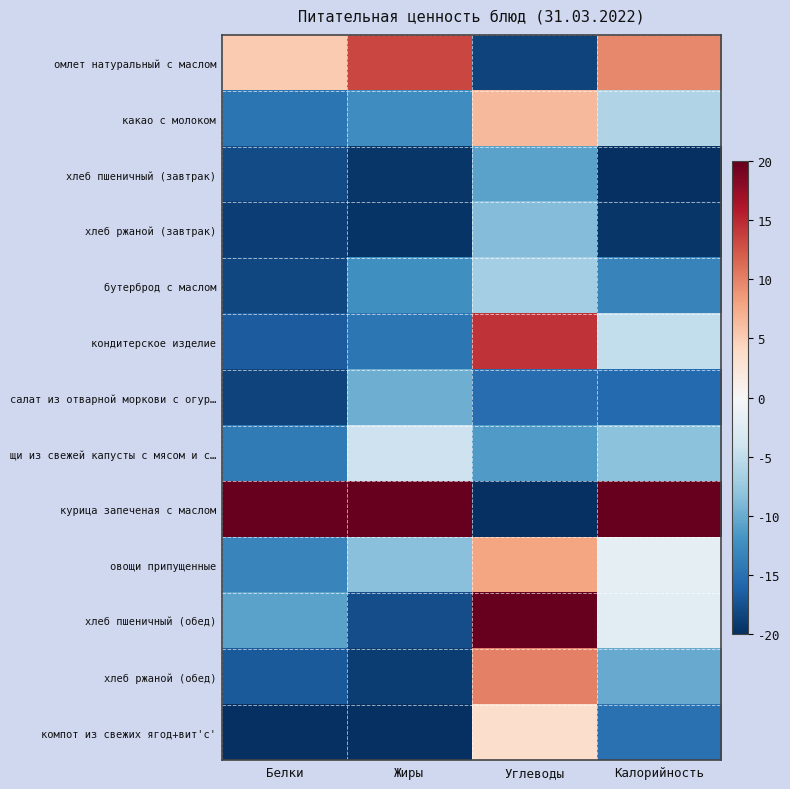

Which series has the largest total across all categories?

курица запеченая с маслом